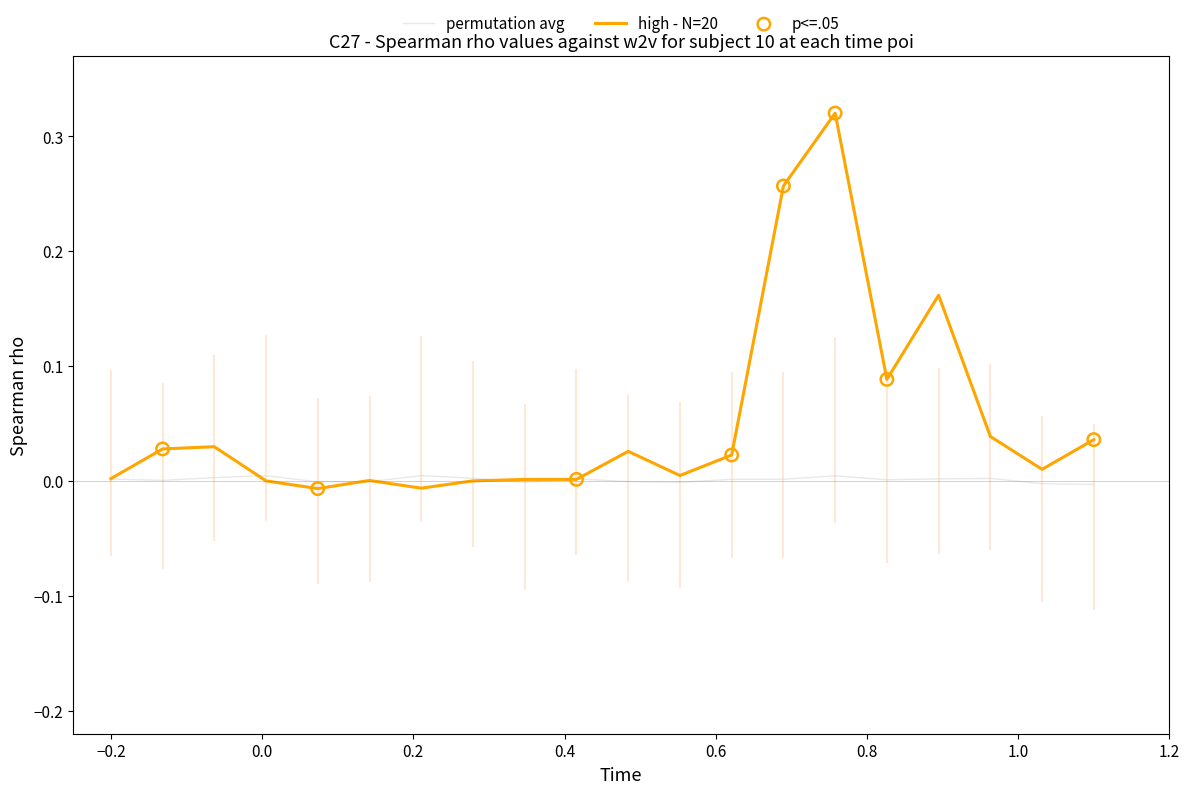

Which series has the widest spread of values?

high - N=20